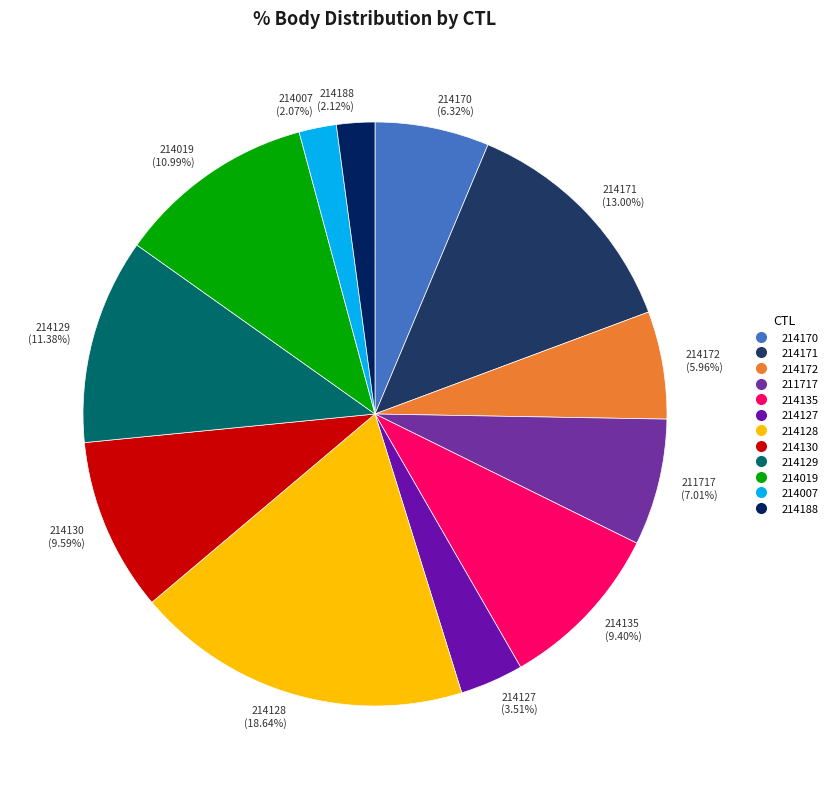

How many segments does this pie chart have?

12